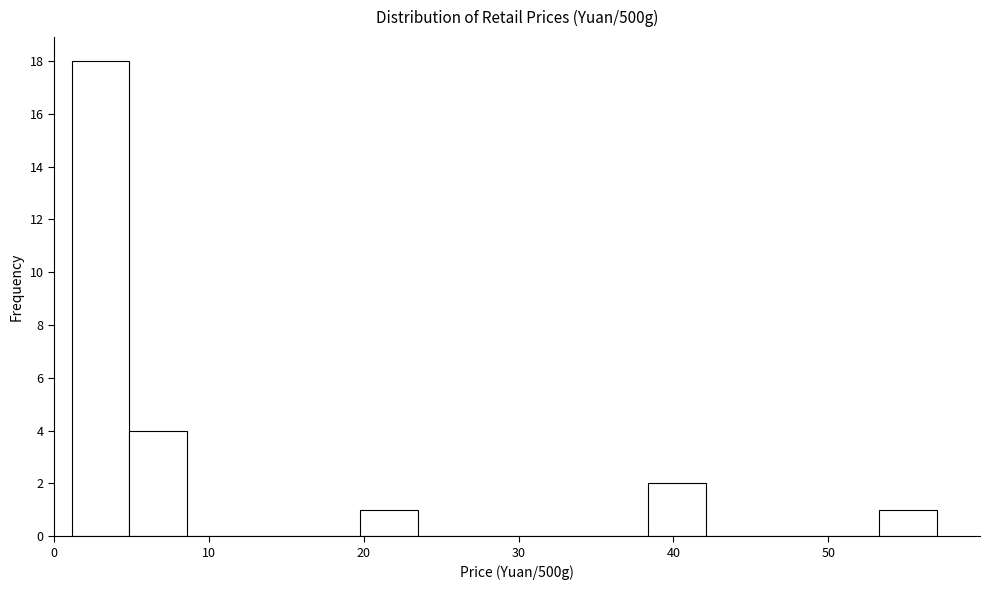

Read against the x-axis, roughly where is the centre of the tallest bar?

3